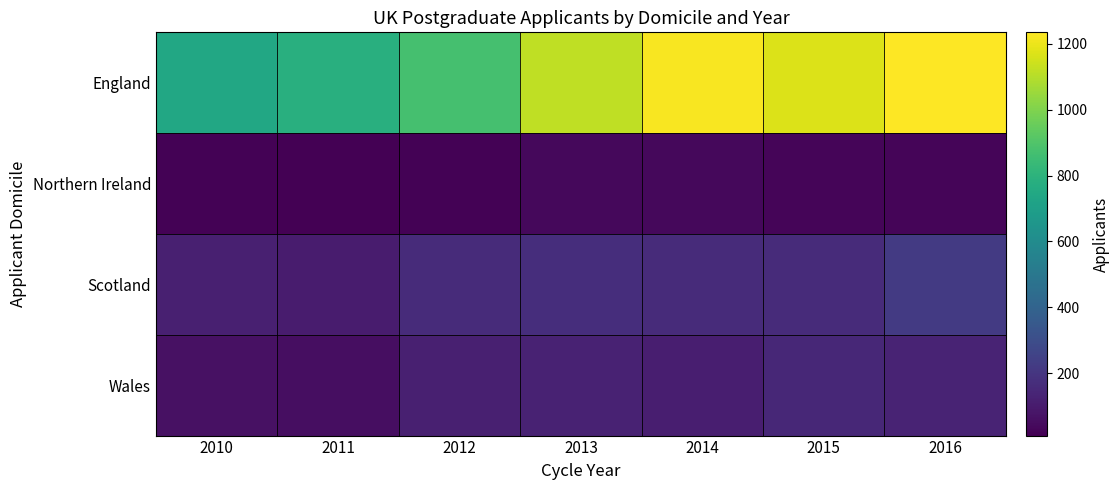

What is the smallest value displayed?

10